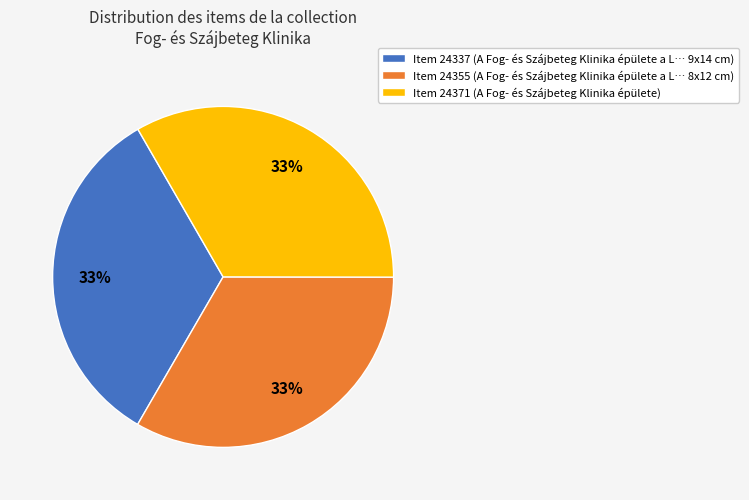

Combined, do Item 24371 and Item 24337 account for over 50%?

Yes